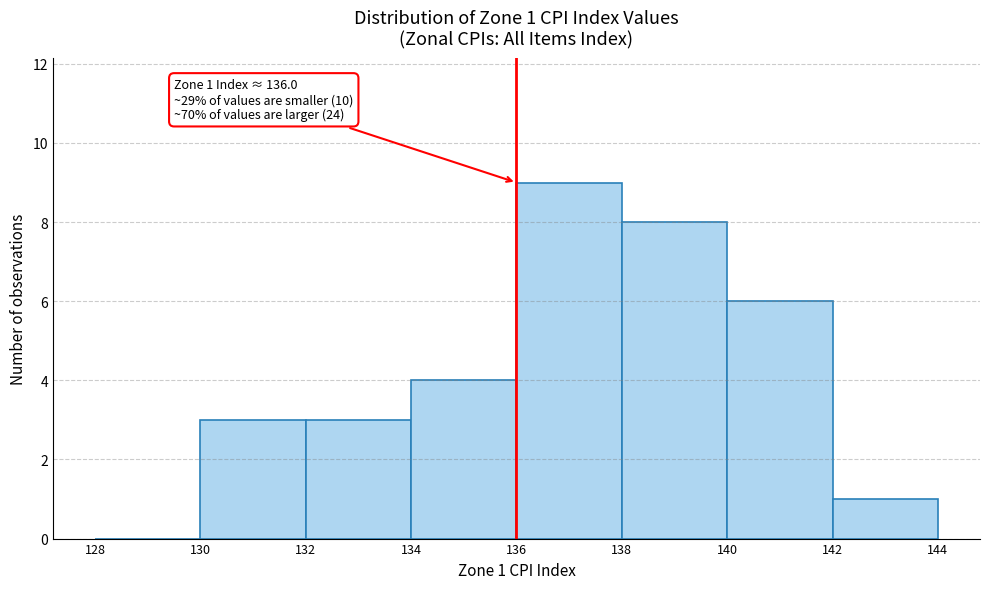

Which range on the x-axis has the tallest bar?

136 to 138